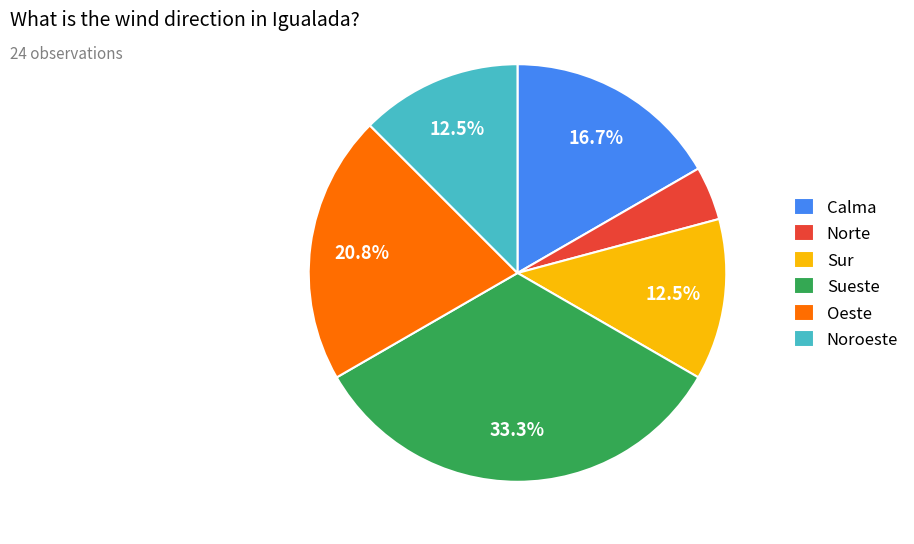

What is the ratio of the value at Calma to the value at Sueste?

0.5